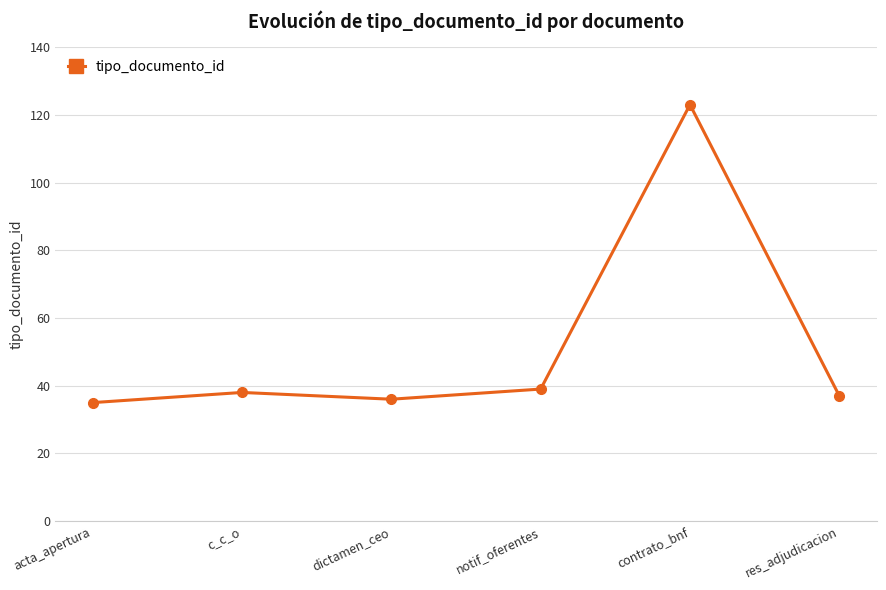

How many data points are less than 38?

3